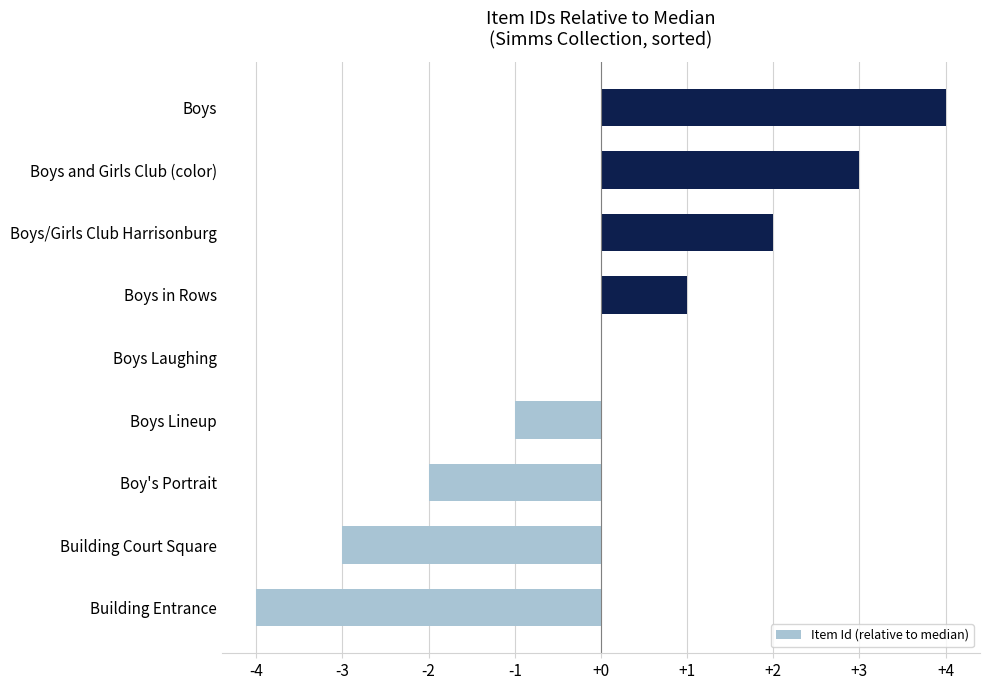

The value at Building Entrance is -6. True or false?

False